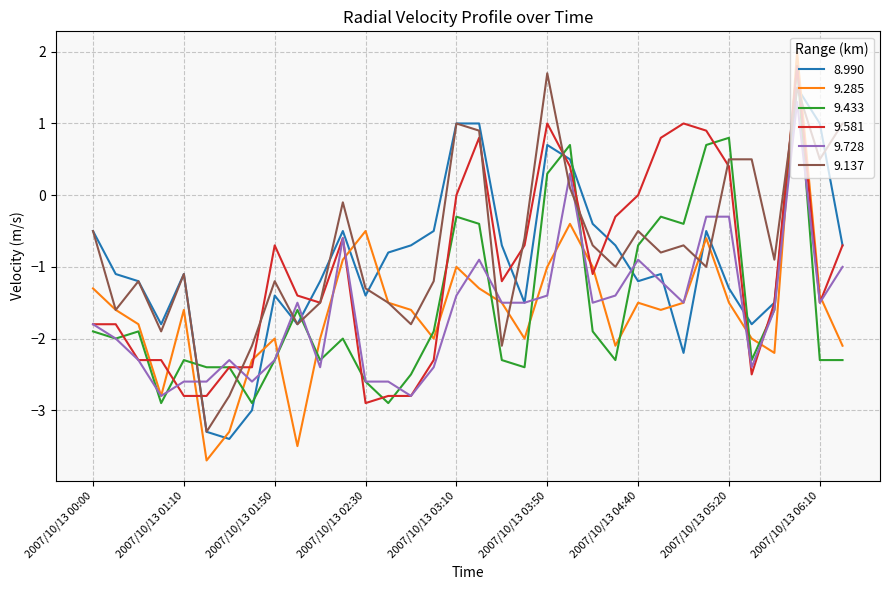

What is the highest value of the 8.990 series?

1.5